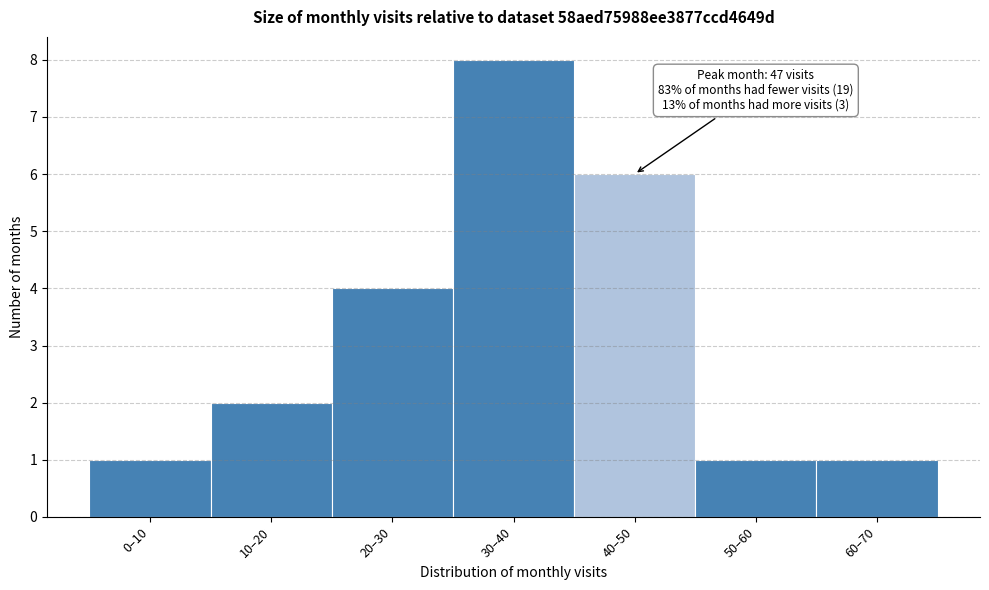

Reading left to right, list all the values displayed in this chart.

1	2	4	8	6	1	1